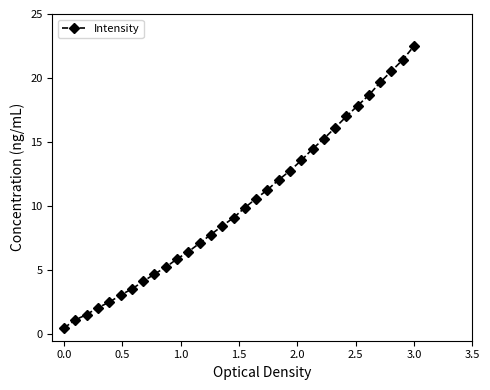

What is the average value?

10.2